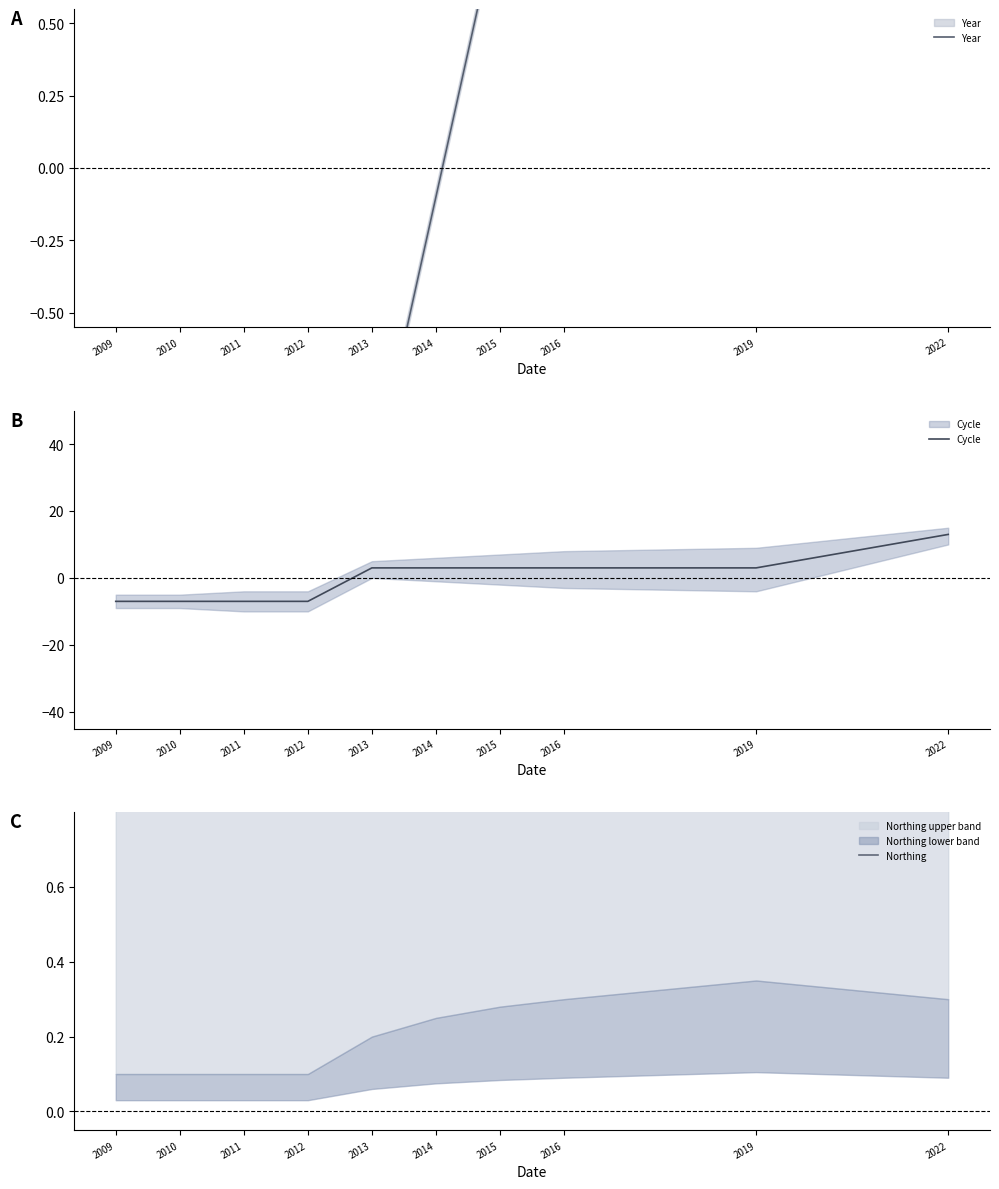

What is the difference between the maximum and second lowest values in the Cycle series?

20.0